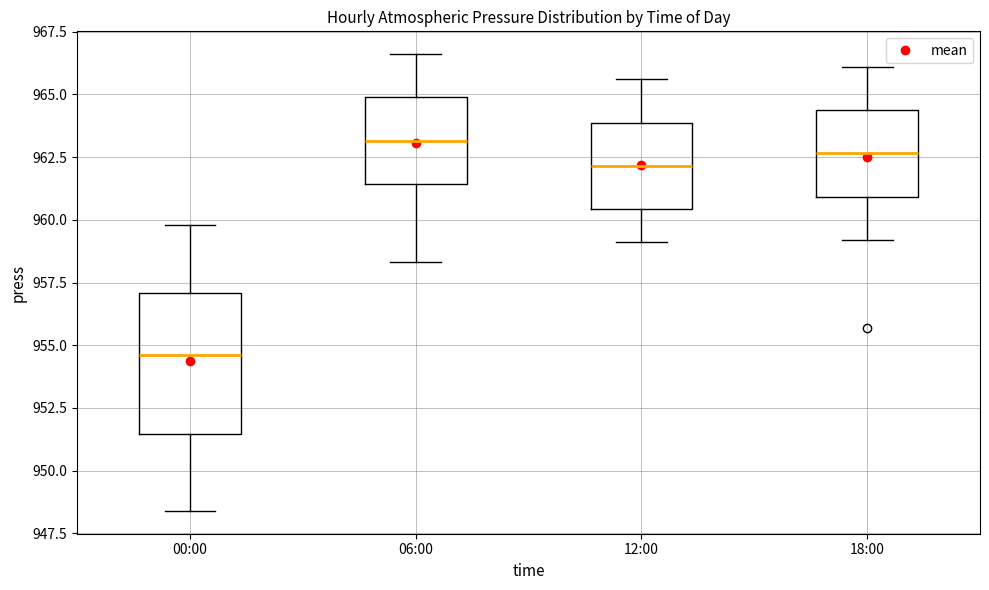

Reading left to right, transcribe this box plot: for each box, give where its median line is, the range the box spans, and where its two whiskers end, as read against the y-axis. The values are not printed on the chart, so give them approximately, as read against the axis.

00:00: median 954.5, box 951.5 to 957.0, whiskers 948.5 to 960.0
06:00: median 963.0, box 961.5 to 965.0, whiskers 958.5 to 966.5
12:00: median 962.0, box 960.5 to 964.0, whiskers 959.0 to 965.5
18:00: median 962.5, box 961.0 to 964.5, whiskers 959.0 to 966.0